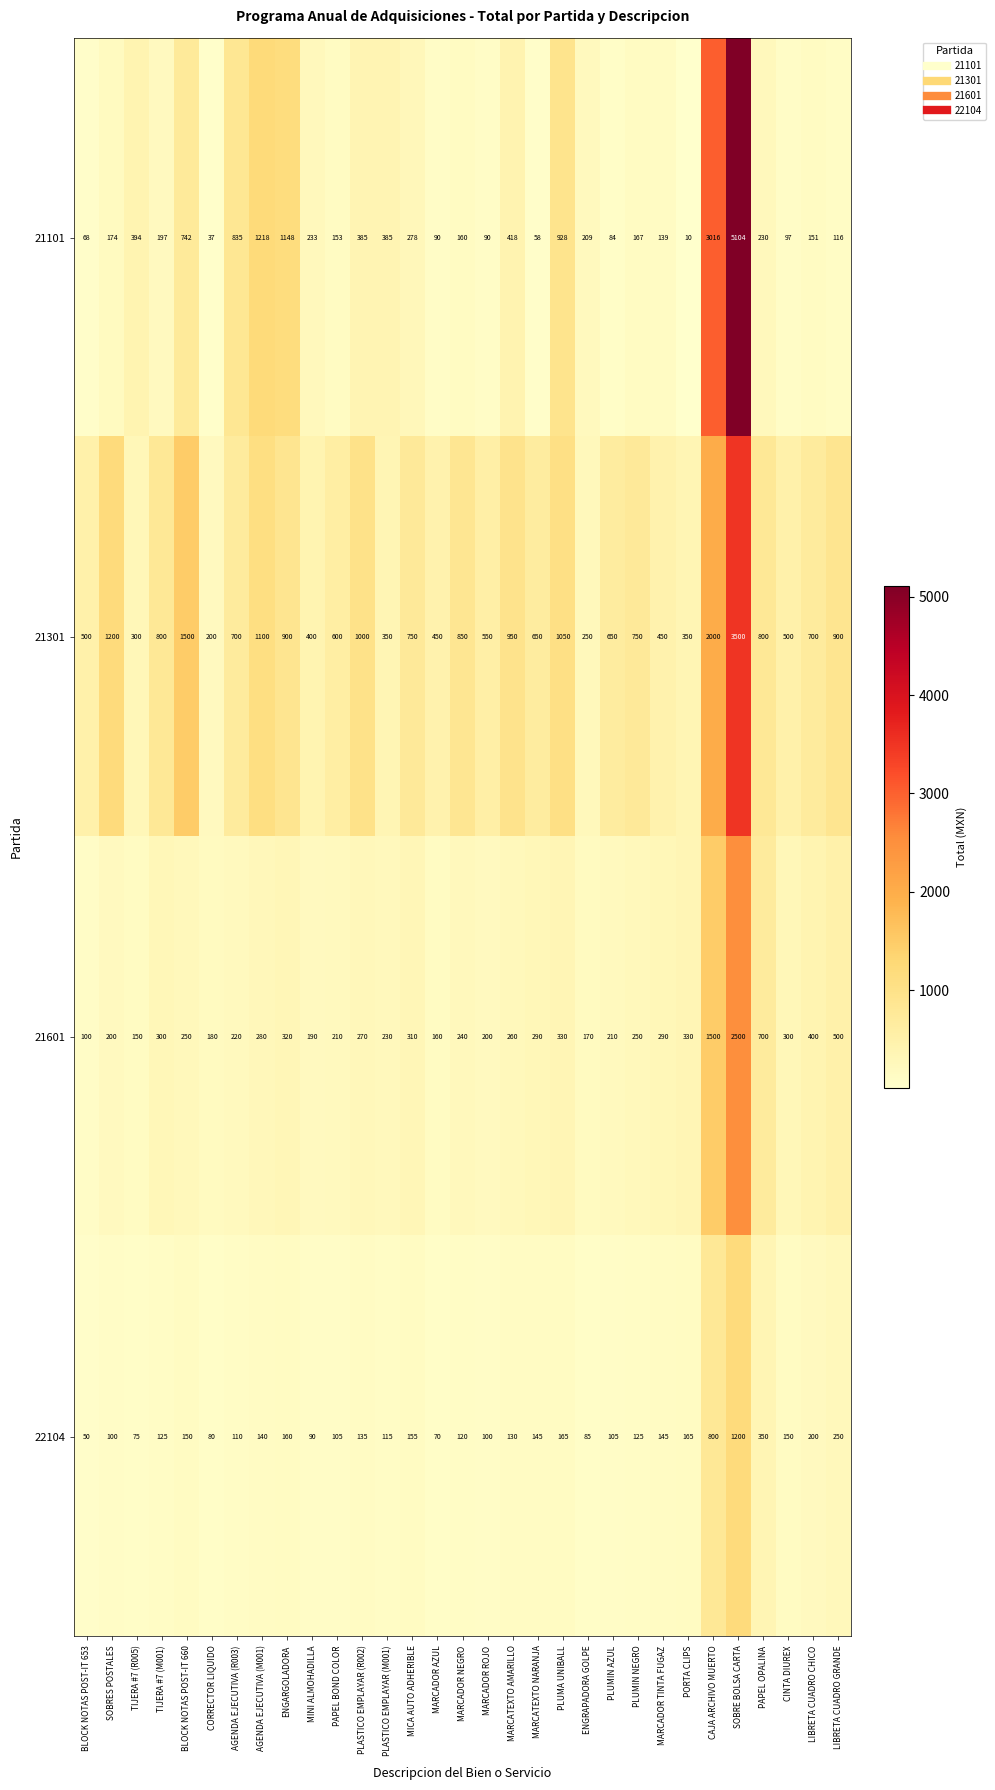

What is the spread (max minus min) of values at PLASTICO EMPLAYAR (M001)?

270